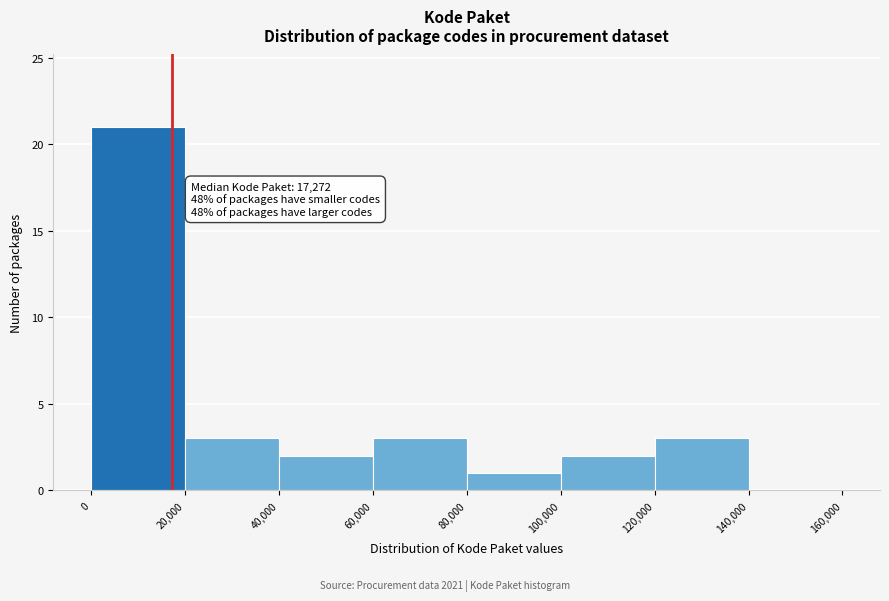

Which range on the x-axis has the tallest bar?

0 to 20,000